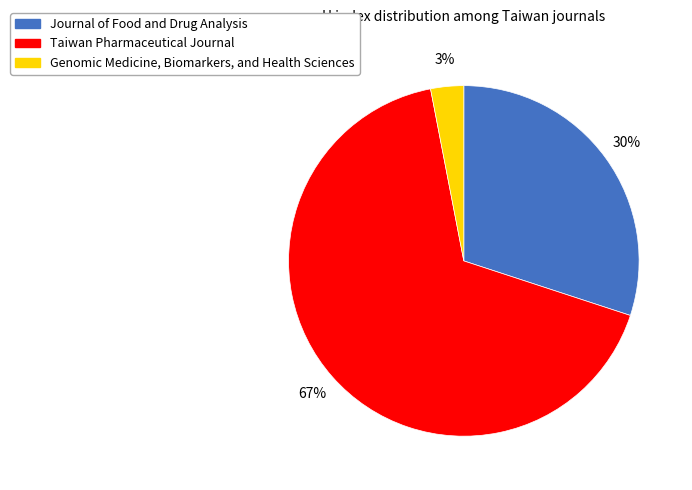

Which category accounts for the majority?

Taiwan Pharmaceutical Journal